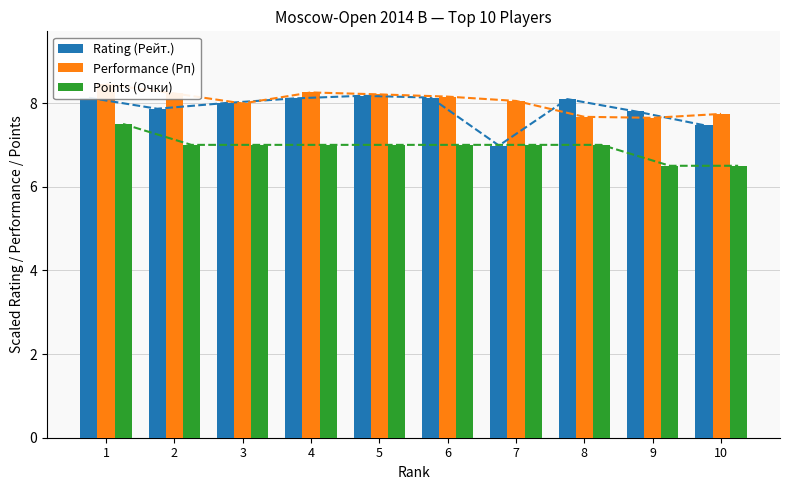

Between 7 and 8, which series saw the biggest shift?

Rating (Рейт.)